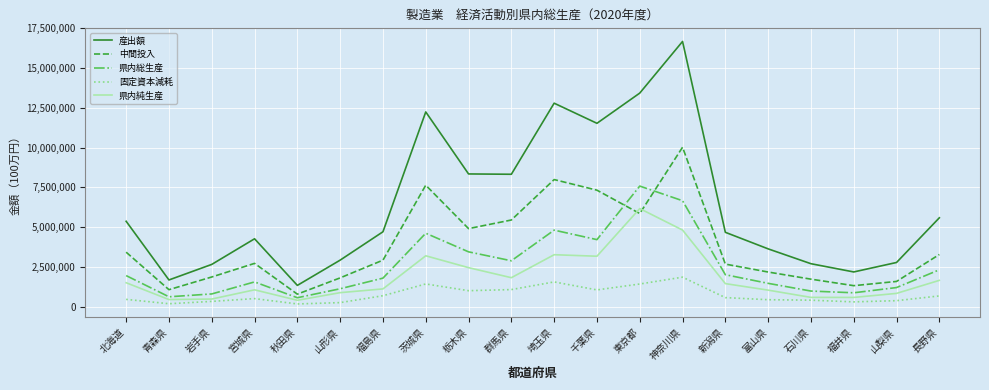

What is the sum of the 固定資本減耗 values at 栃木県 and 東京都?

2410988